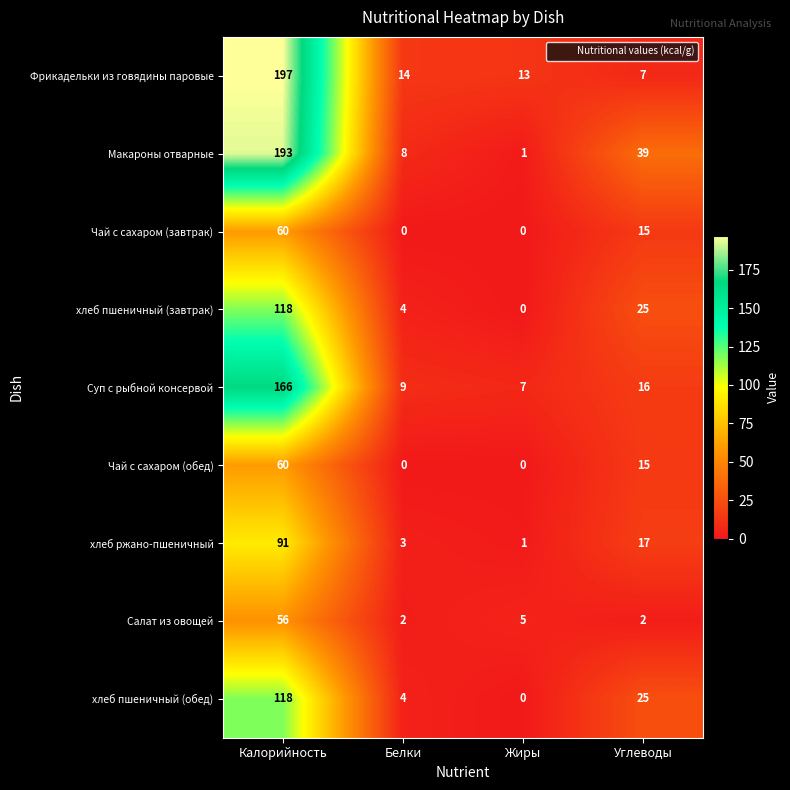

Which category has the highest value in the Суп с рыбной консервой series?

Калорийность